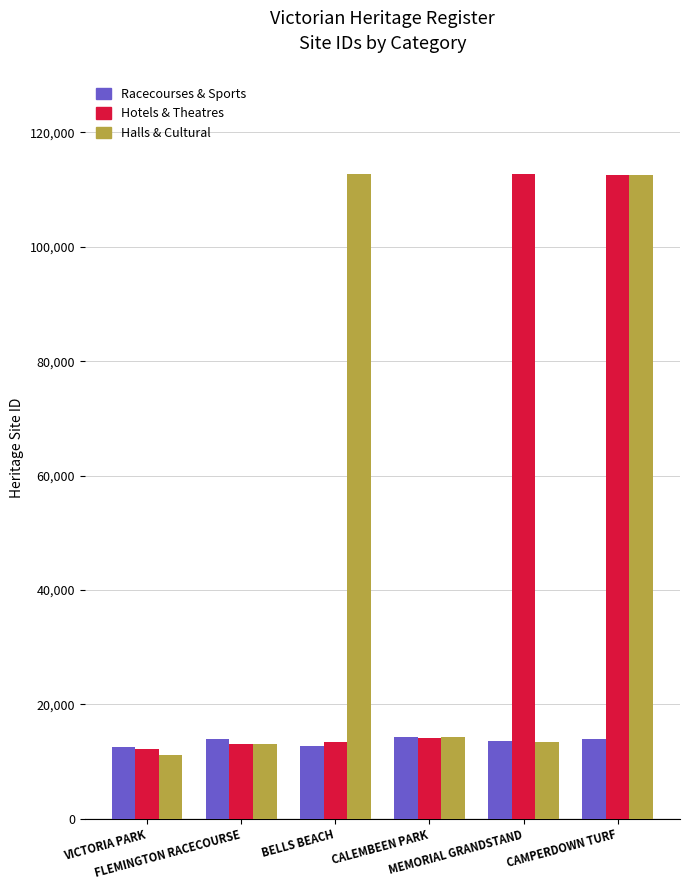

How many bars are there in total?

18